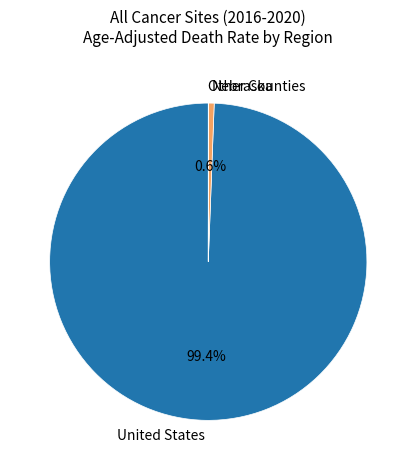

What portion of the pie excludes United States?

0.6%